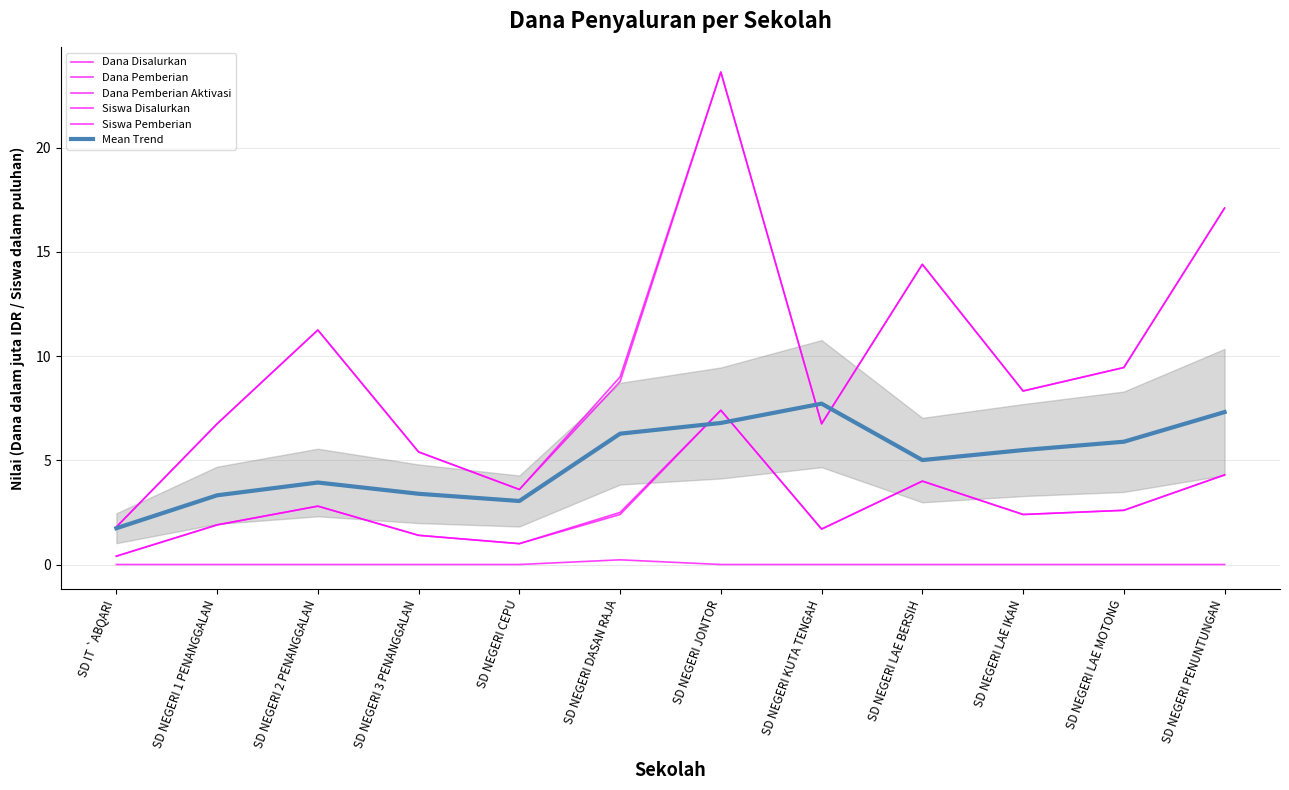

Reading left to right, what are all the values shown in this chart?

Dana Disalurkan: SD IT `ABQARI=1.8	SD NEGERI 1 PENANGGALAN=6.8	SD NEGERI 2 PENANGGALAN=11.2	SD NEGERI 3 PENANGGALAN=5.4	SD NEGERI CEPU=3.6	SD NEGERI DASAN RAJA=9.0	SD NEGERI JONTOR=23.6	SD NEGERI KUTA TENGAH=6.8	SD NEGERI LAE BERSIH=14.4	SD NEGERI LAE IKAN=8.3	SD NEGERI LAE MOTONG=9.4	SD NEGERI PENUNTUNGAN=17.1
Dana Pemberian: SD IT `ABQARI=1.8	SD NEGERI 1 PENANGGALAN=6.8	SD NEGERI 2 PENANGGALAN=11.2	SD NEGERI 3 PENANGGALAN=5.4	SD NEGERI CEPU=3.6	SD NEGERI DASAN RAJA=8.8	SD NEGERI JONTOR=23.6	SD NEGERI KUTA TENGAH=6.8	SD NEGERI LAE BERSIH=14.4	SD NEGERI LAE IKAN=8.3	SD NEGERI LAE MOTONG=9.4	SD NEGERI PENUNTUNGAN=17.1
Dana Pemberian Aktivasi: SD IT `ABQARI=0.0	SD NEGERI 1 PENANGGALAN=0.0	SD NEGERI 2 PENANGGALAN=0.0	SD NEGERI 3 PENANGGALAN=0.0	SD NEGERI CEPU=0.0	SD NEGERI DASAN RAJA=0.2	SD NEGERI JONTOR=0.0	SD NEGERI KUTA TENGAH=0.0	SD NEGERI LAE BERSIH=0.0	SD NEGERI LAE IKAN=0.0	SD NEGERI LAE MOTONG=0.0	SD NEGERI PENUNTUNGAN=0.0
Siswa Disalurkan: SD IT `ABQARI=0.4	SD NEGERI 1 PENANGGALAN=1.9	SD NEGERI 2 PENANGGALAN=2.8	SD NEGERI 3 PENANGGALAN=1.4	SD NEGERI CEPU=1.0	SD NEGERI DASAN RAJA=2.5	SD NEGERI JONTOR=7.4	SD NEGERI KUTA TENGAH=1.7	SD NEGERI LAE BERSIH=4.0	SD NEGERI LAE IKAN=2.4	SD NEGERI LAE MOTONG=2.6	SD NEGERI PENUNTUNGAN=4.3
Siswa Pemberian: SD IT `ABQARI=0.4	SD NEGERI 1 PENANGGALAN=1.9	SD NEGERI 2 PENANGGALAN=2.8	SD NEGERI 3 PENANGGALAN=1.4	SD NEGERI CEPU=1.0	SD NEGERI DASAN RAJA=2.4	SD NEGERI JONTOR=7.4	SD NEGERI KUTA TENGAH=1.7	SD NEGERI LAE BERSIH=4.0	SD NEGERI LAE IKAN=2.4	SD NEGERI LAE MOTONG=2.6	SD NEGERI PENUNTUNGAN=4.3
Mean Trend: SD IT `ABQARI=1.7	SD NEGERI 1 PENANGGALAN=3.3	SD NEGERI 2 PENANGGALAN=3.9	SD NEGERI 3 PENANGGALAN=3.4	SD NEGERI CEPU=3.0	SD NEGERI DASAN RAJA=6.3	SD NEGERI JONTOR=6.8	SD NEGERI KUTA TENGAH=7.7	SD NEGERI LAE BERSIH=5.0	SD NEGERI LAE IKAN=5.5	SD NEGERI LAE MOTONG=5.9	SD NEGERI PENUNTUNGAN=7.3